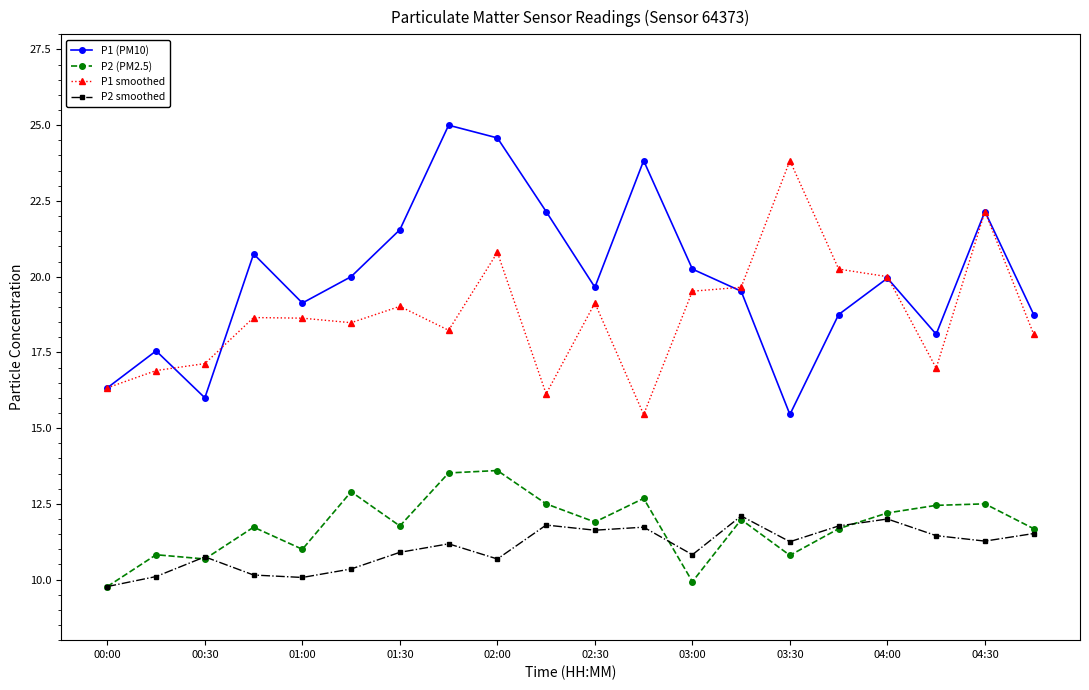

Which series ends up on top after the final intersection of P1 (PM10) and P1 smoothed?

P1 (PM10)